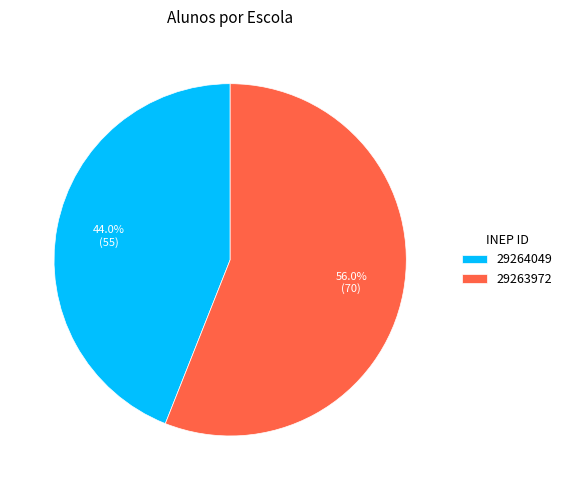

Between 29264049 and 29263972, which is larger?

29263972